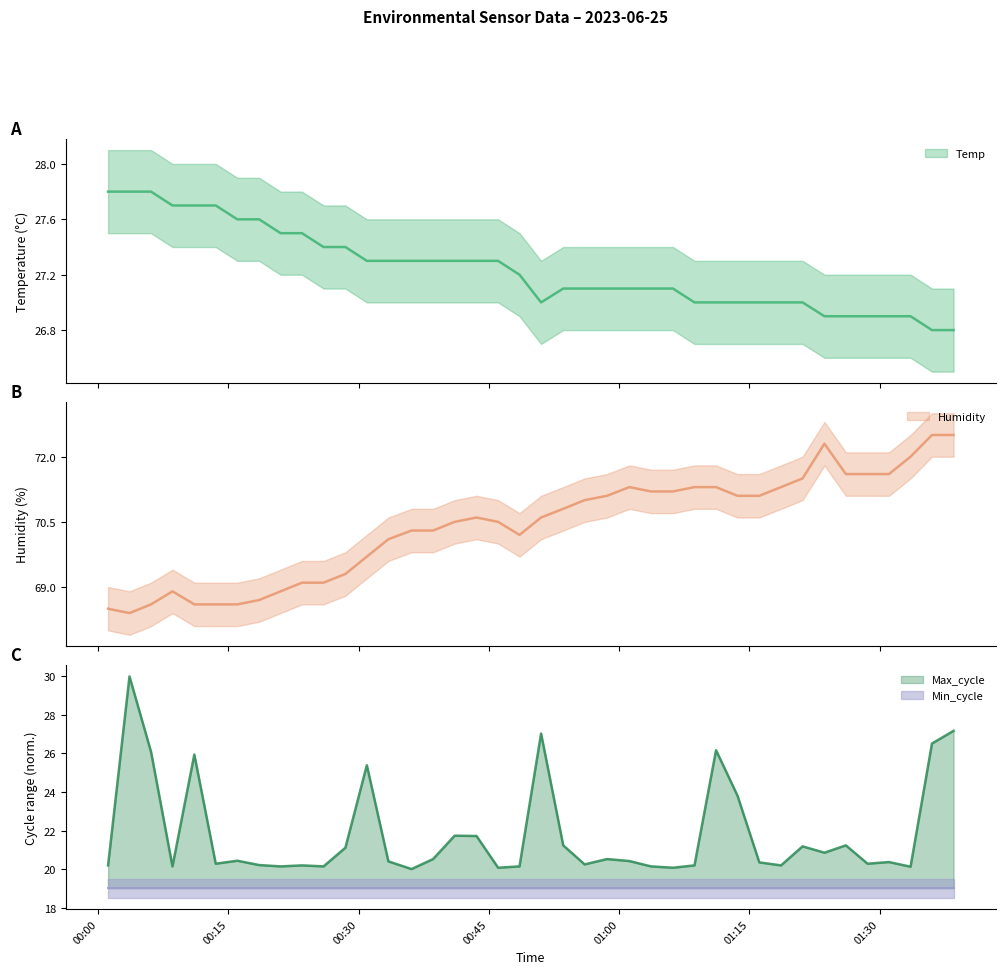

What position from the right is 2023/06/25 00:28:29?

29